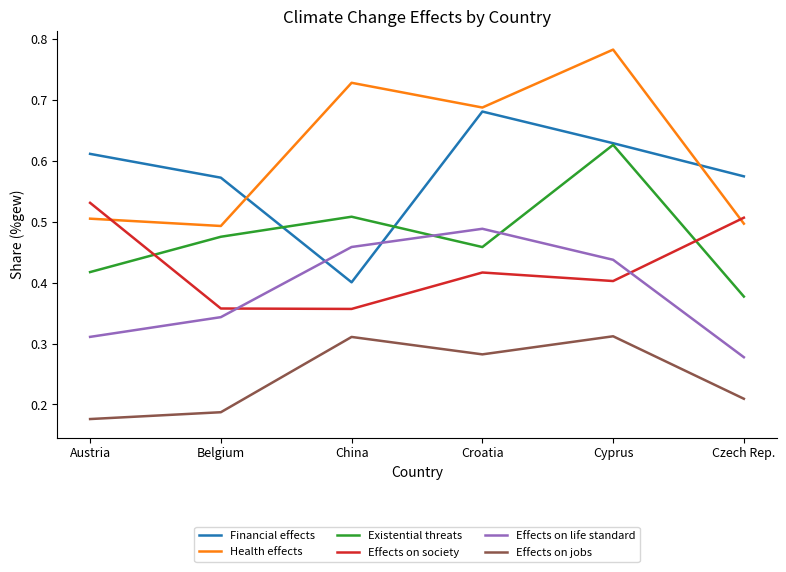

Is the value of Effects on life standard at Czech Rep. greater than the value of Effects on society at Czech Rep.?

No